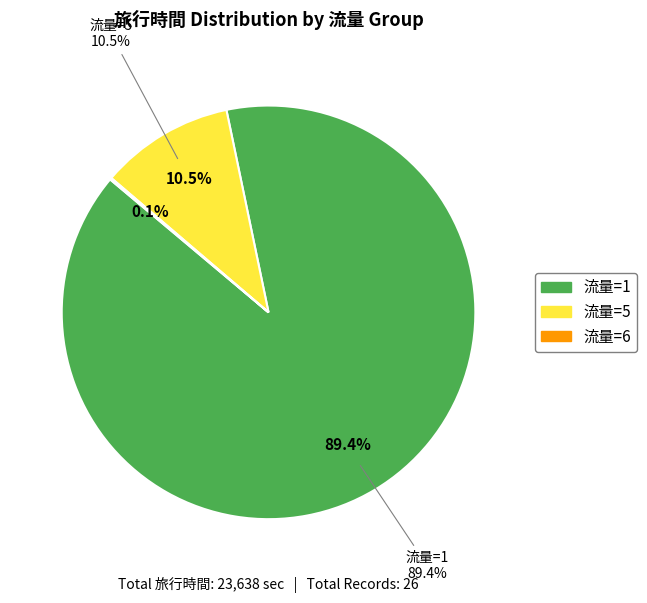

How many segments does this pie chart have?

3